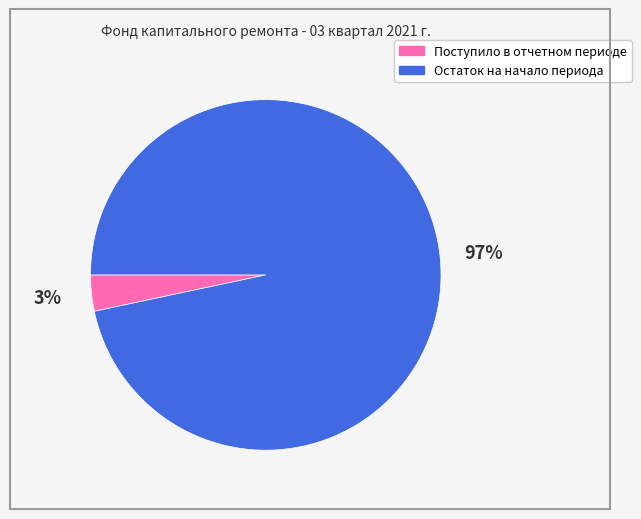

The Поступило в отчетном периоде slice represents 17% of the pie. True or false?

False